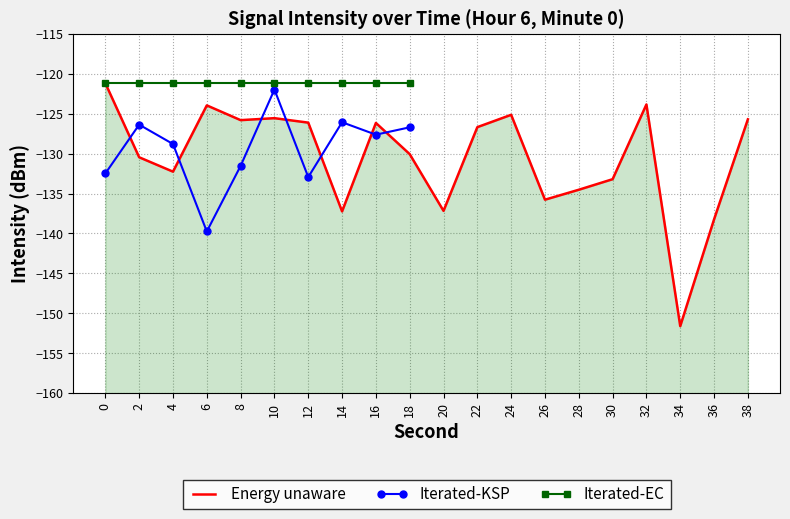

The Iterated-EC series shows -121.2 at 10. True or false?

True